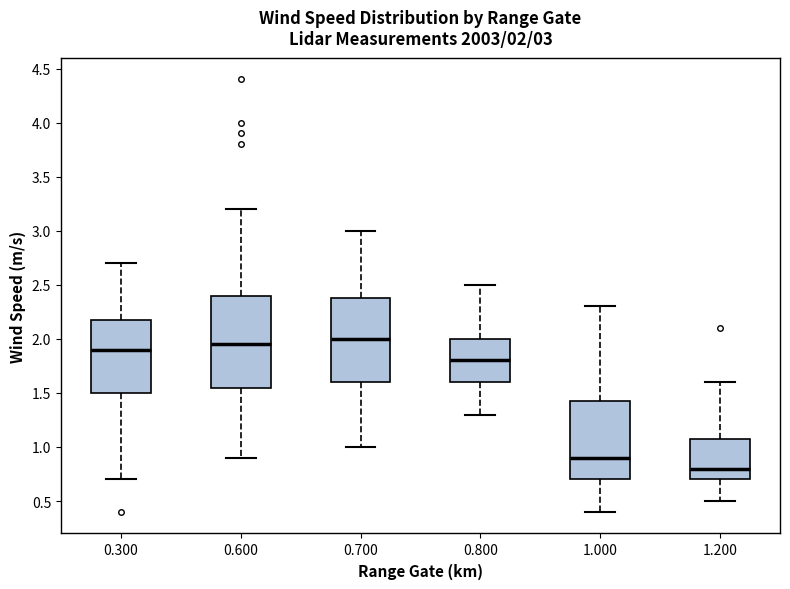

Which box is the tallest, from its lower edge to its upper edge?

0.600